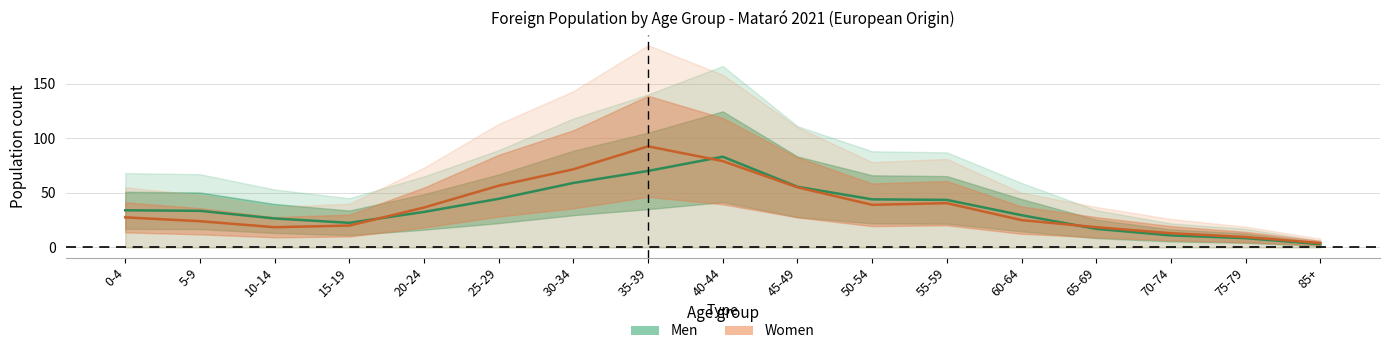

Is it true that Men equals 33.5 at 5-9?

True